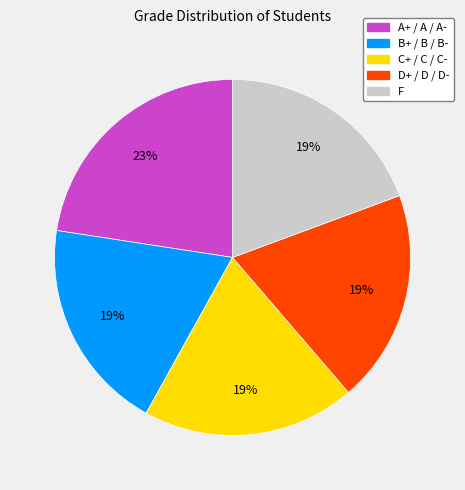

Do D+ / D / D- and C+ / C / C- together represent more than half of the pie?

No